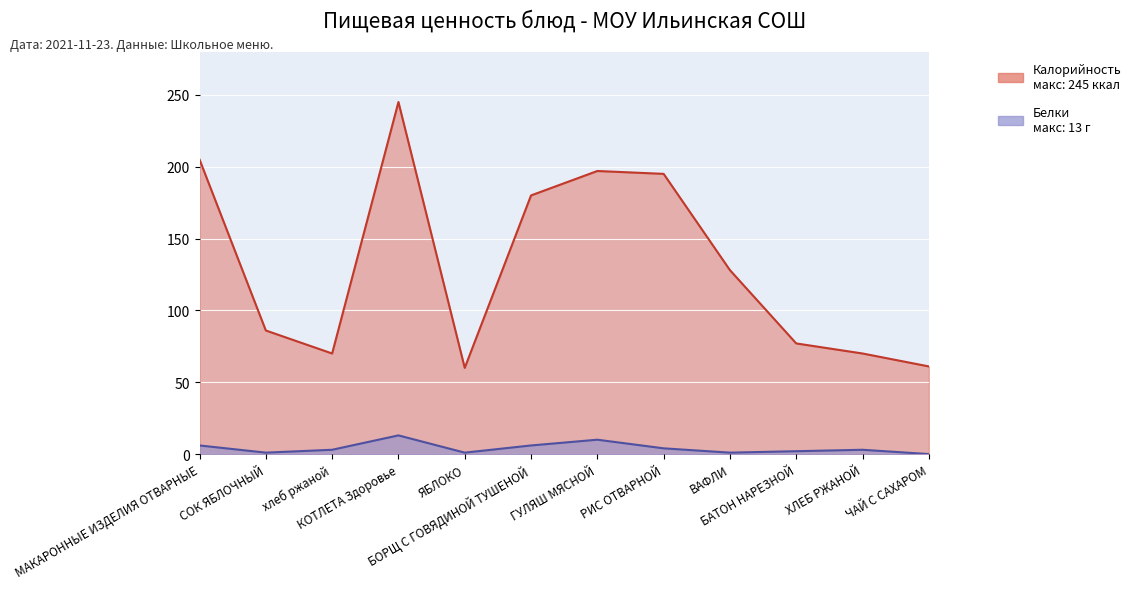

What is the difference between the second highest and second lowest values in the Белки series?

9